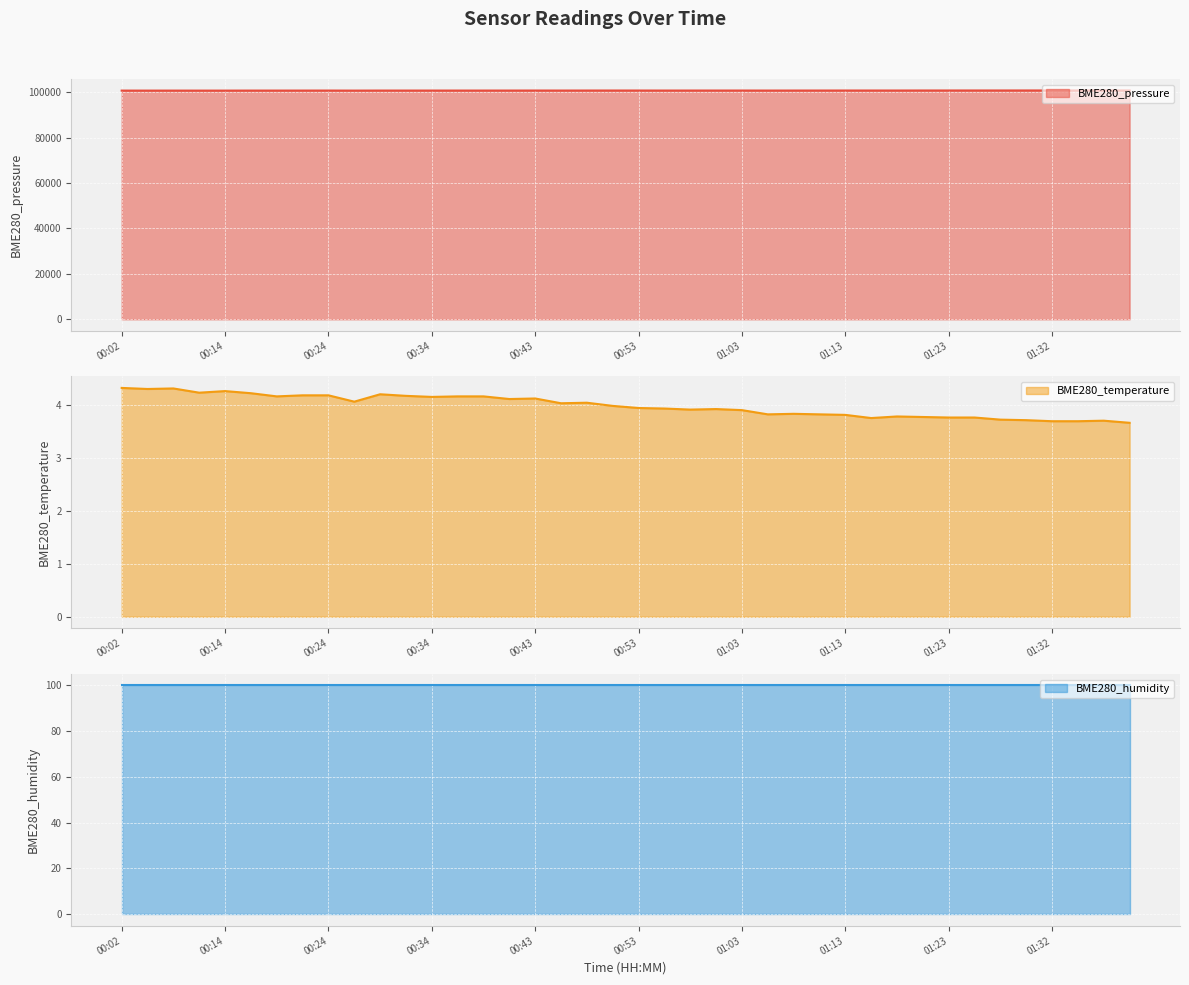

The value of BME280_pressure at 01:13 is 100743.1. True or false?

True